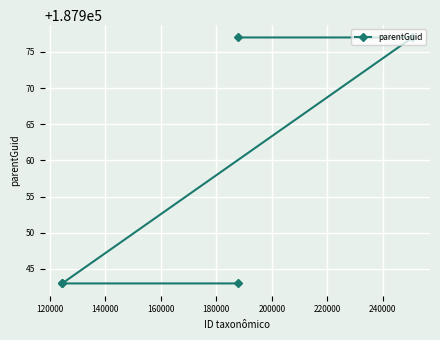

How many lines are shown in the chart?

1